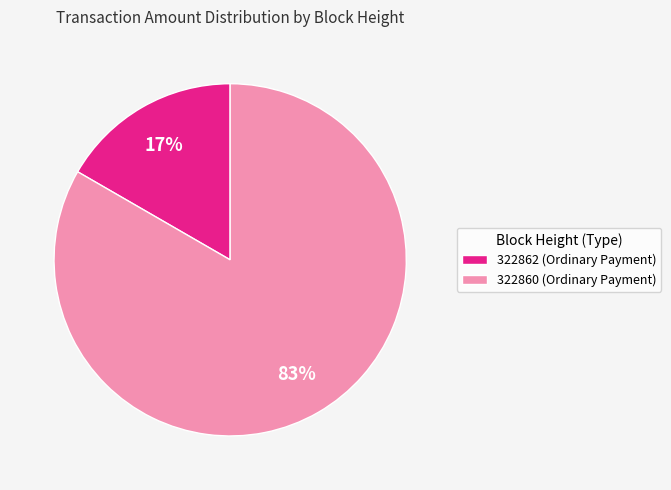

Between 322860 (Ordinary Payment) and 322862 (Ordinary Payment), which is larger?

322860 (Ordinary Payment)